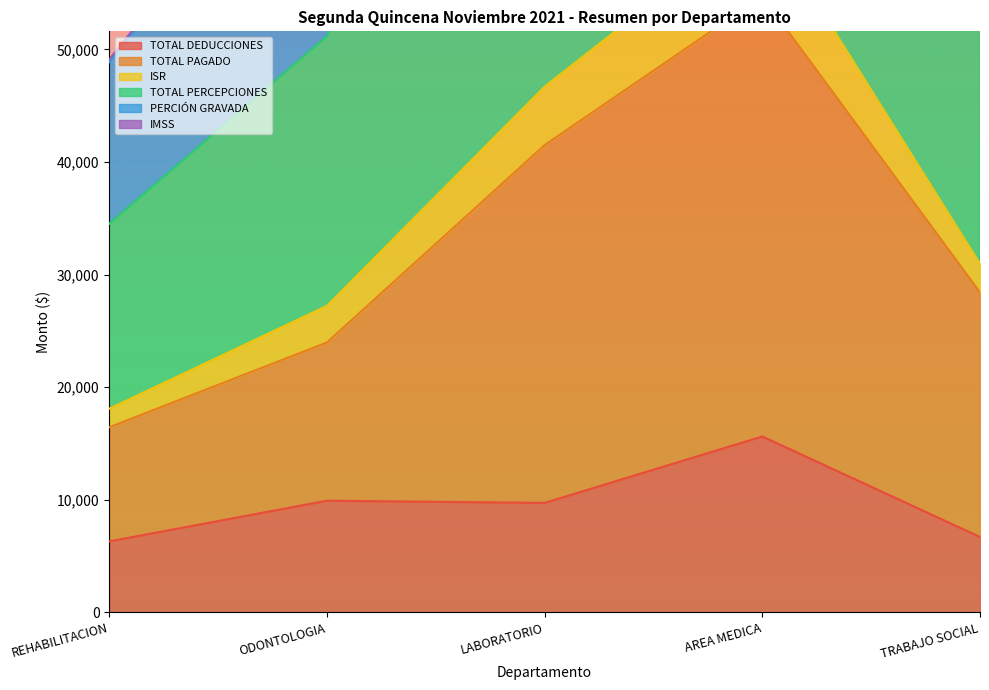

What is the greatest value displayed?

166929.5